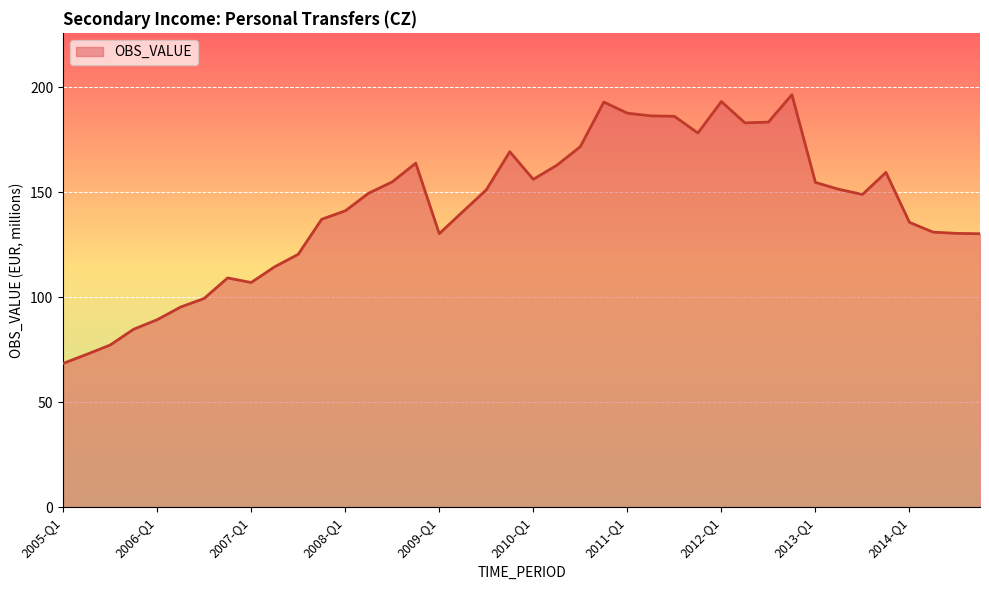

True or false: there are more than 2 points higher than both neighbors.

True